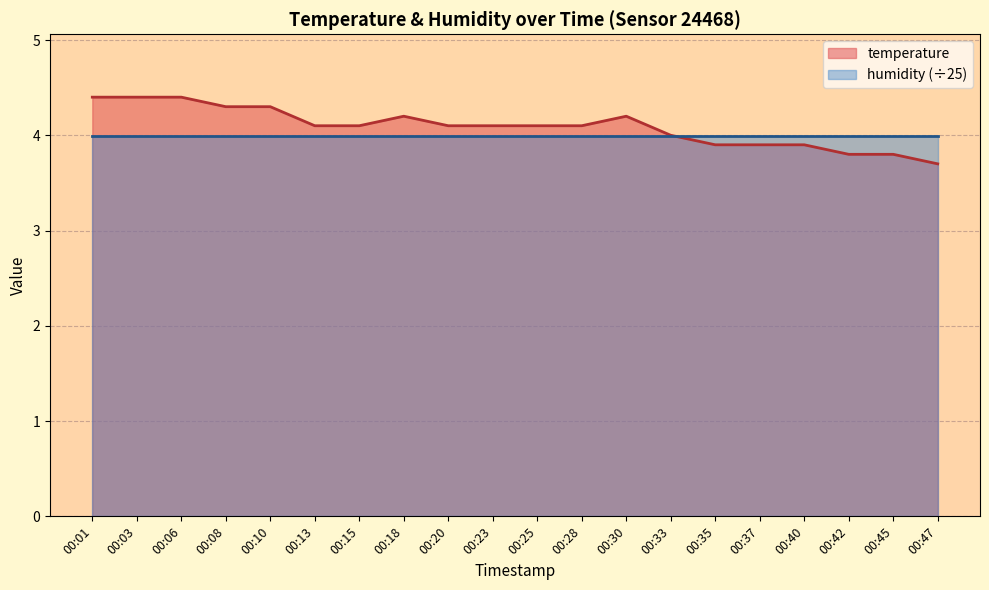

Does the chart have visible grid lines?

Yes